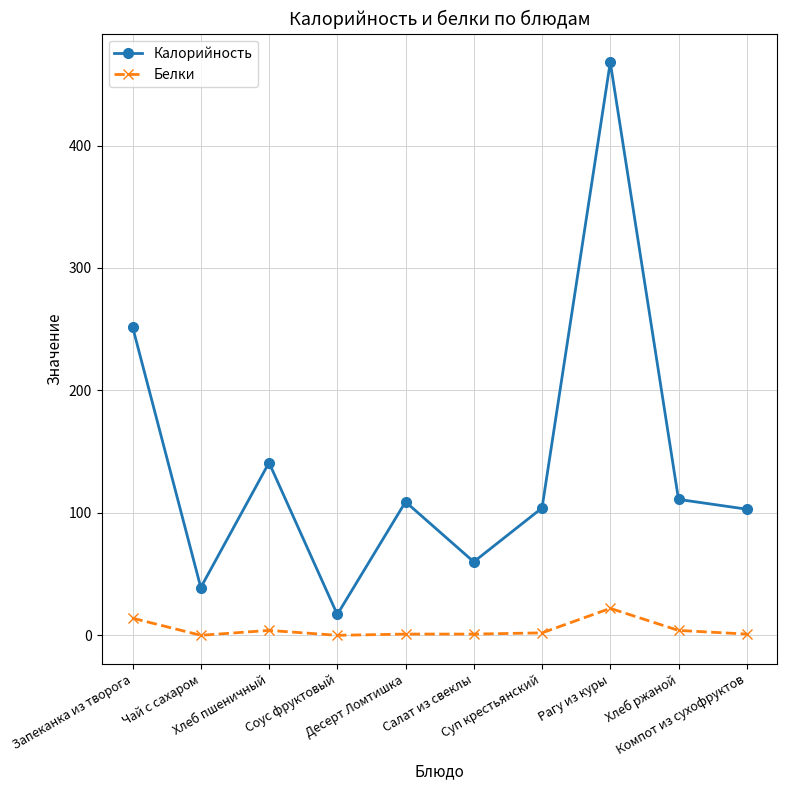

At which category is the sum across all series the highest?

Рагу из куры